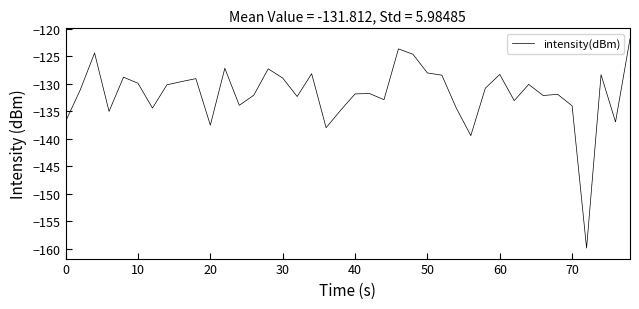

Is this an area chart (filled region under the line)?

No